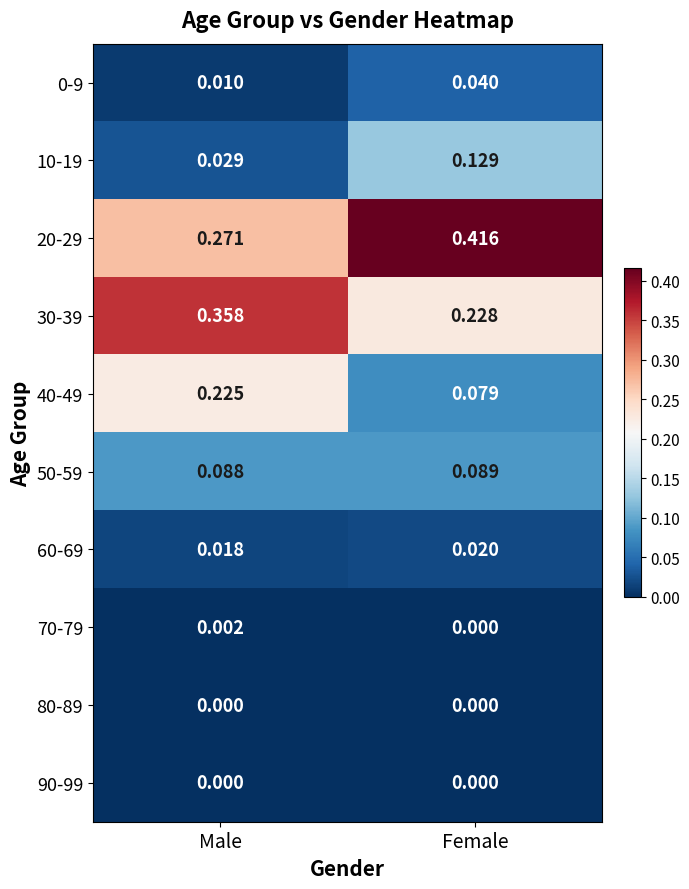

Rank the categories by 30-39 value from lowest to highest.

Female, Male